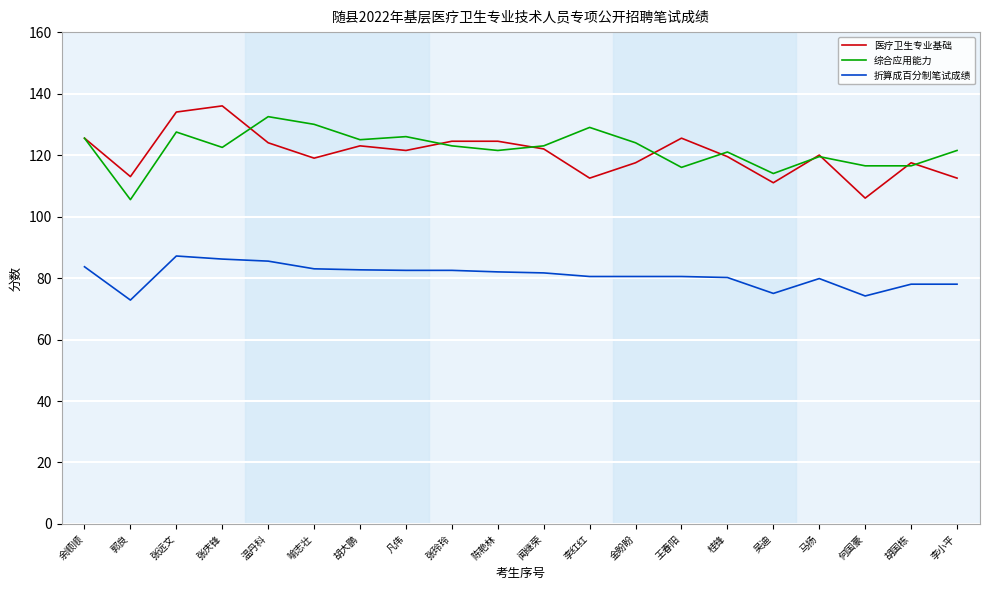

What is the total value across all series at 胡大鹏?

330.7